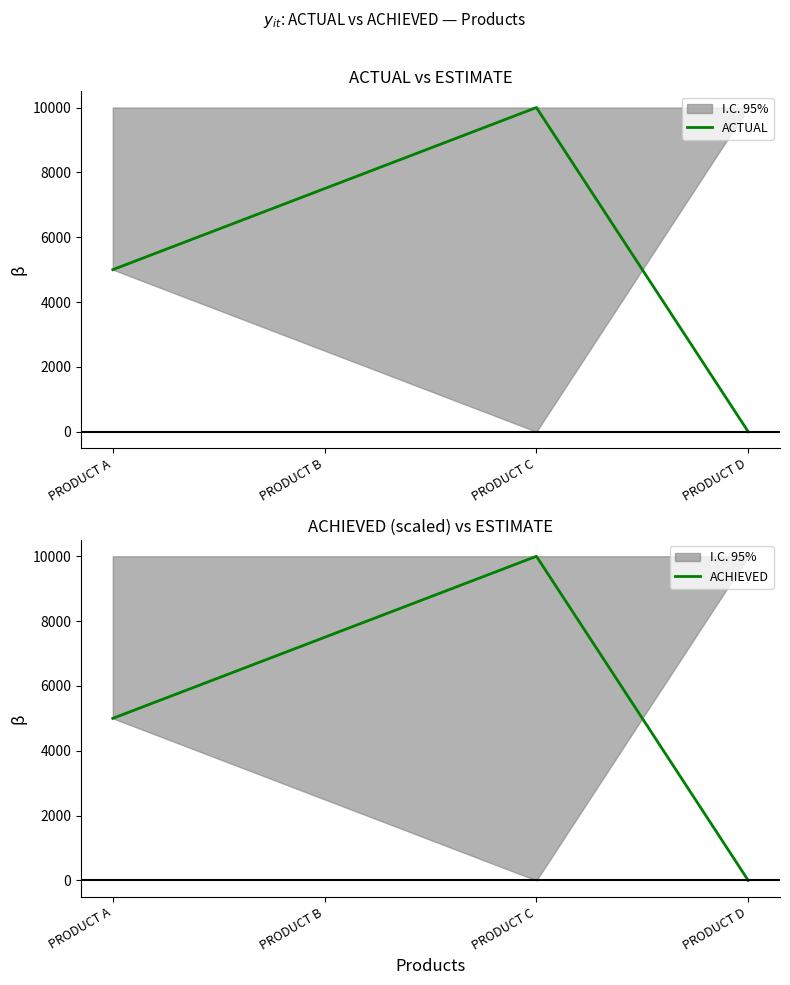

True or false: ACTUAL has a value of 10000 at PRODUCT C.

True